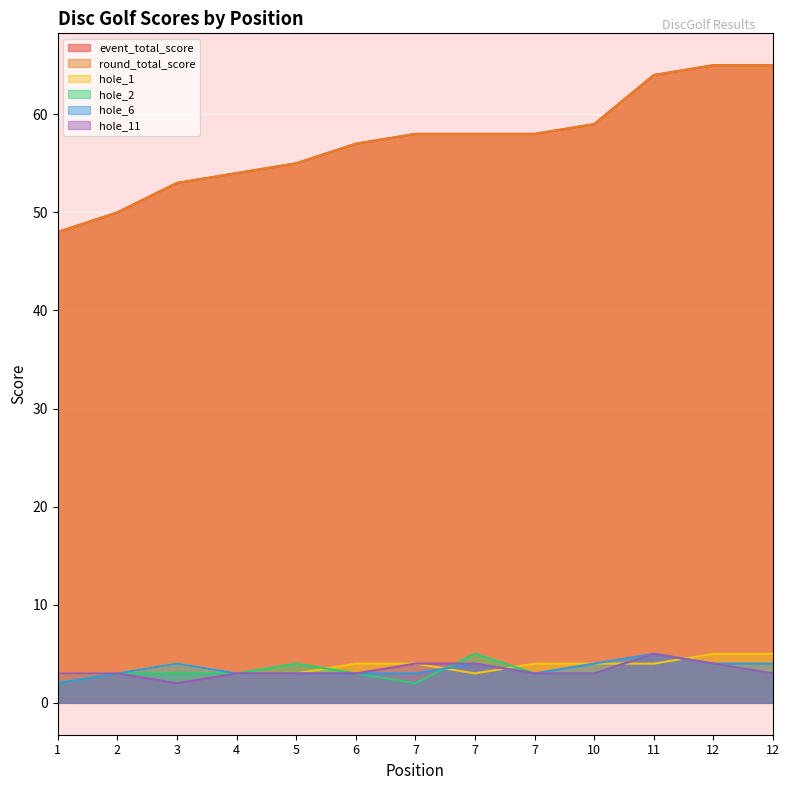

Reading right to left, transcribe all the data shown in this chart.

event_total_score: 12=65	12=65	11=64	10=59	7=58	7=58	7=58	6=57	5=55	4=54	3=53	2=50	1=48
round_total_score: 12=65	12=65	11=64	10=59	7=58	7=58	7=58	6=57	5=55	4=54	3=53	2=50	1=48
hole_1: 12=5	12=5	11=4	10=4	7=4	7=3	7=4	6=4	5=3	4=3	3=4	2=3	1=3
hole_2: 12=3	12=4	11=5	10=3	7=3	7=5	7=2	6=3	5=4	4=3	3=3	2=3	1=2
hole_6: 12=4	12=4	11=5	10=4	7=3	7=4	7=3	6=3	5=3	4=3	3=4	2=3	1=2
hole_11: 12=3	12=4	11=5	10=3	7=3	7=4	7=4	6=3	5=3	4=3	3=2	2=3	1=3